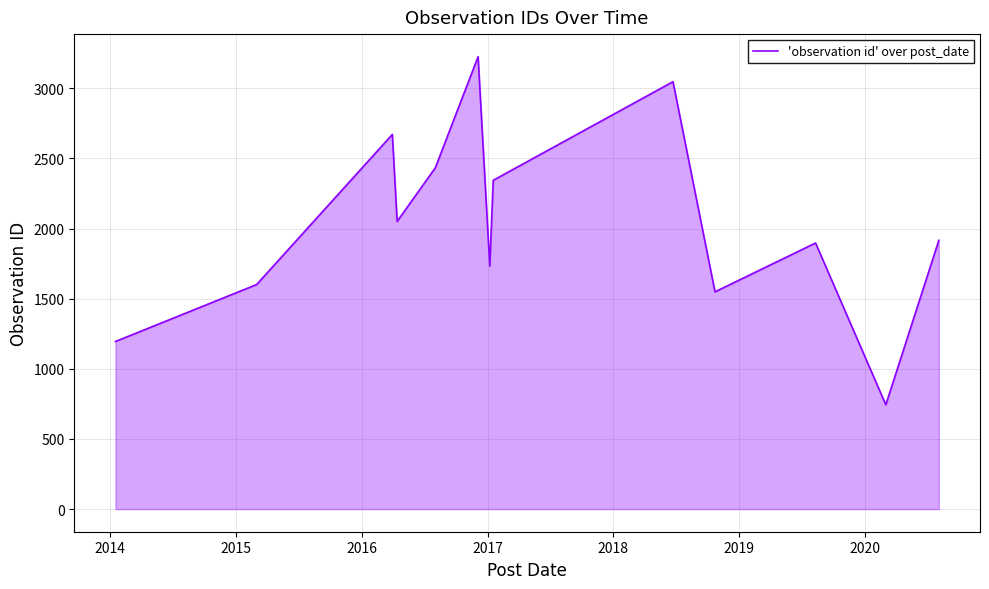

What is the minimum value shown in the chart?

744